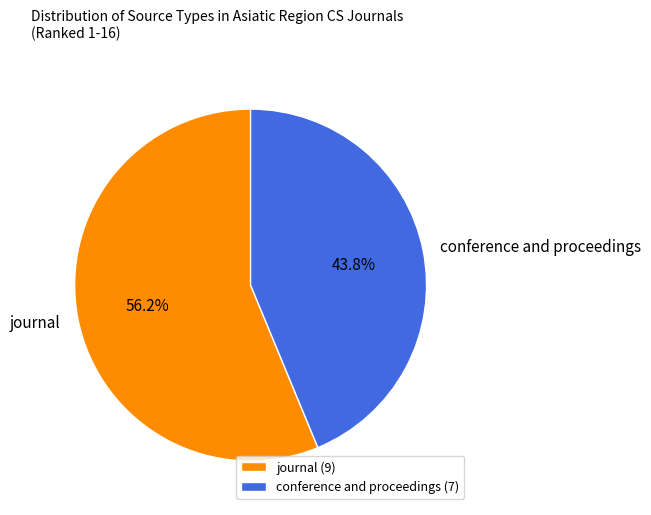

Between conference and proceedings and journal, which is larger?

journal